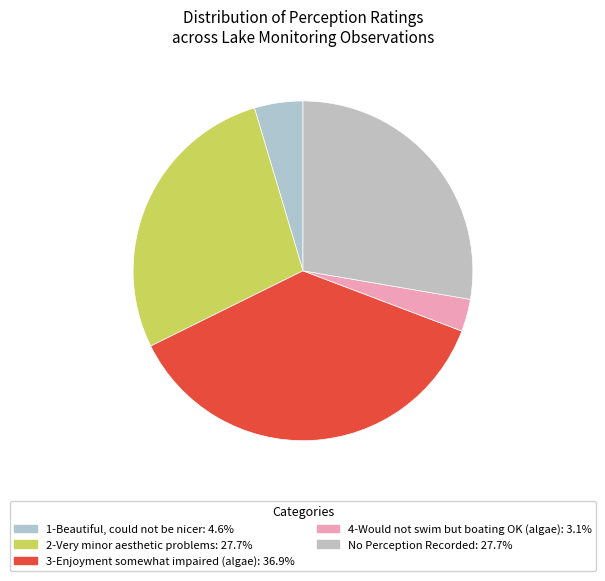

Count the number of slices in the pie.

5